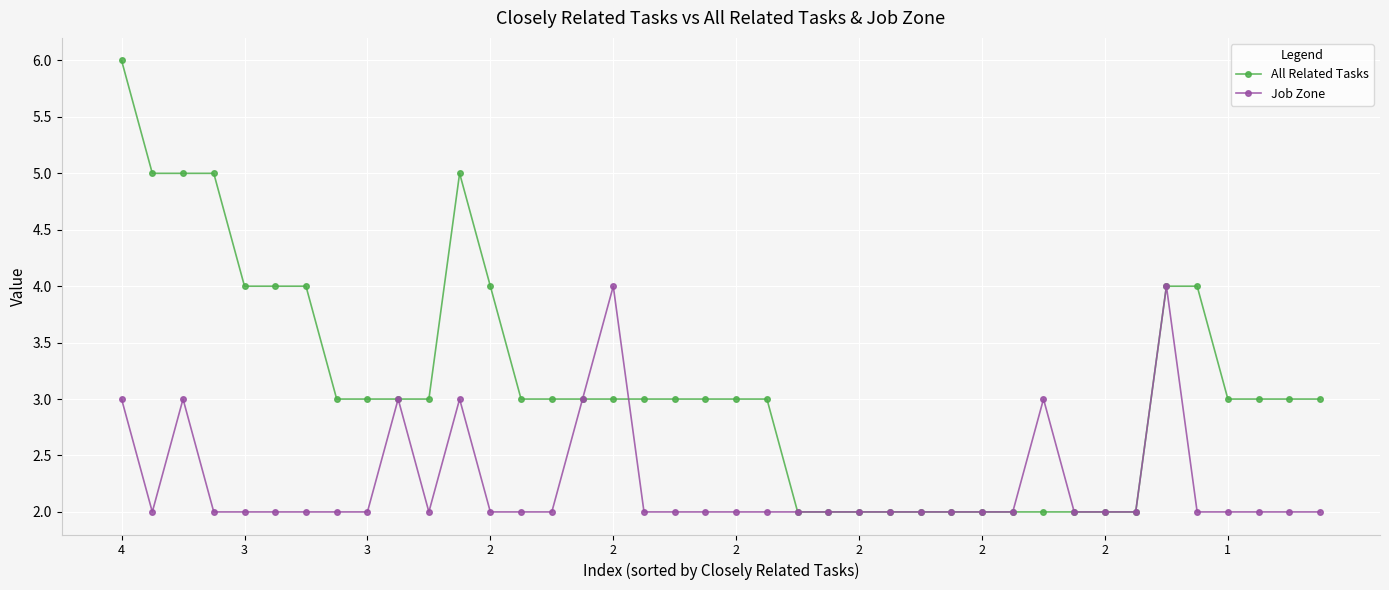

How many Job Zone values are between 2 and 3?

38